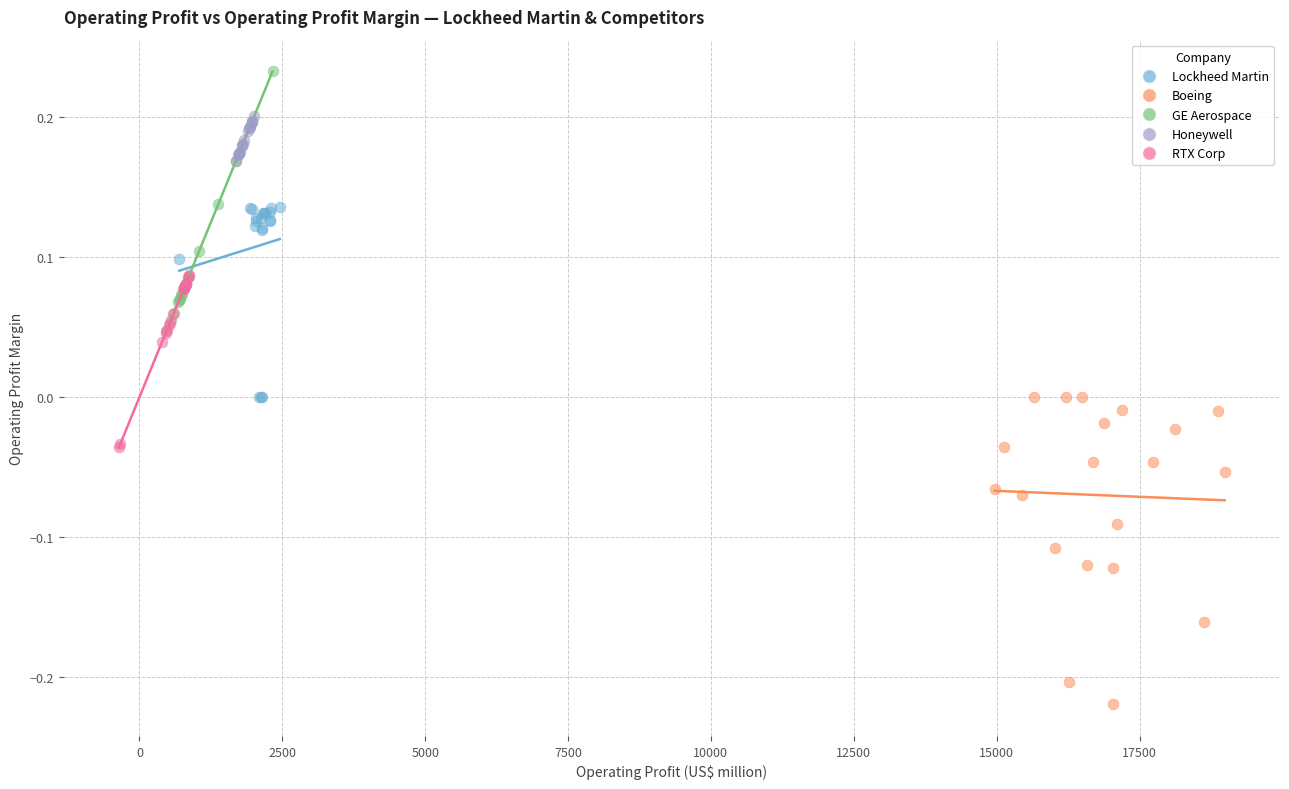

Which series has the widest spread of Y values?

Boeing